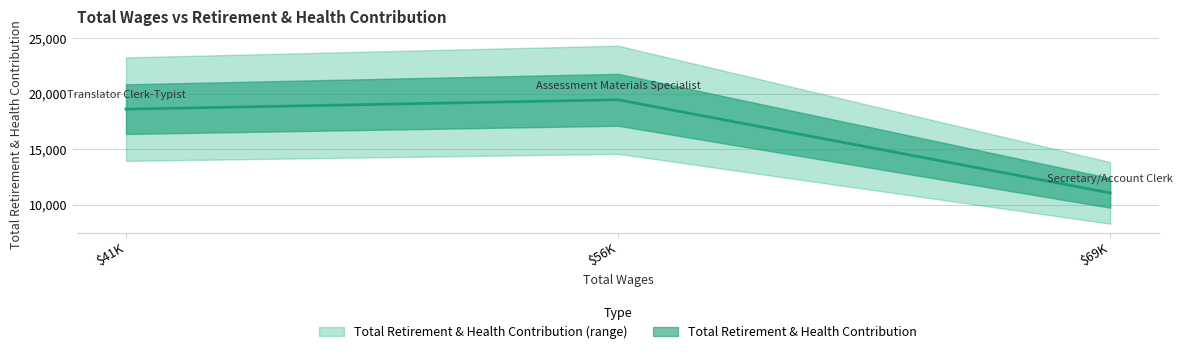

Approximately how many times larger is the value at Secretary/Account Clerk compared to Translator Clerk-Typist?

0.6